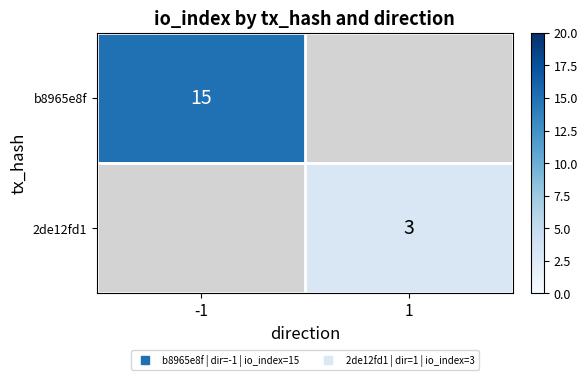

Rank the categories by 2de12fd1 value from highest to lowest.

-1, 1